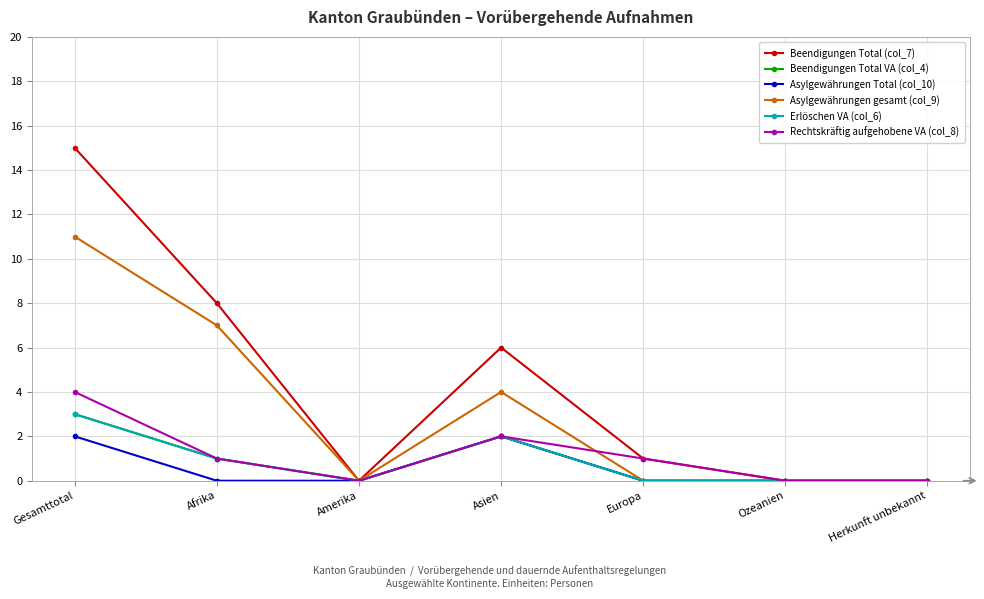

How many series are shown in this chart?

6